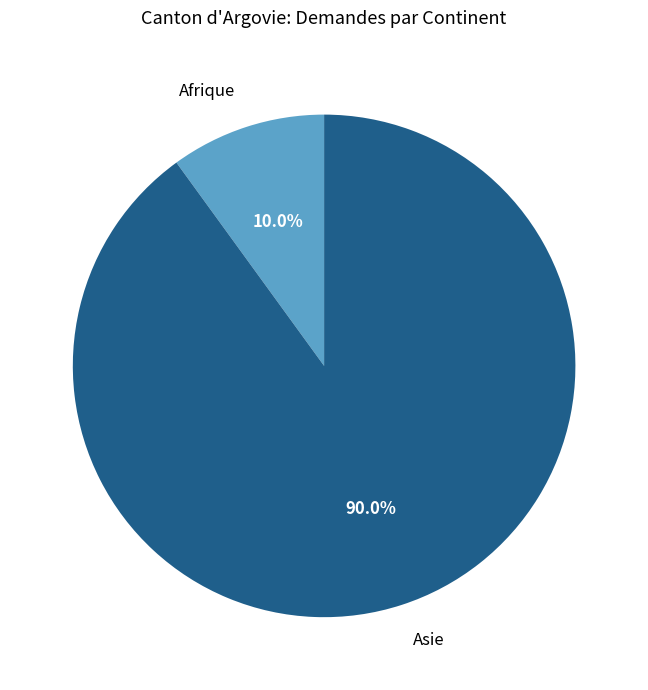

Which has a higher value, Asie or Afrique?

Asie